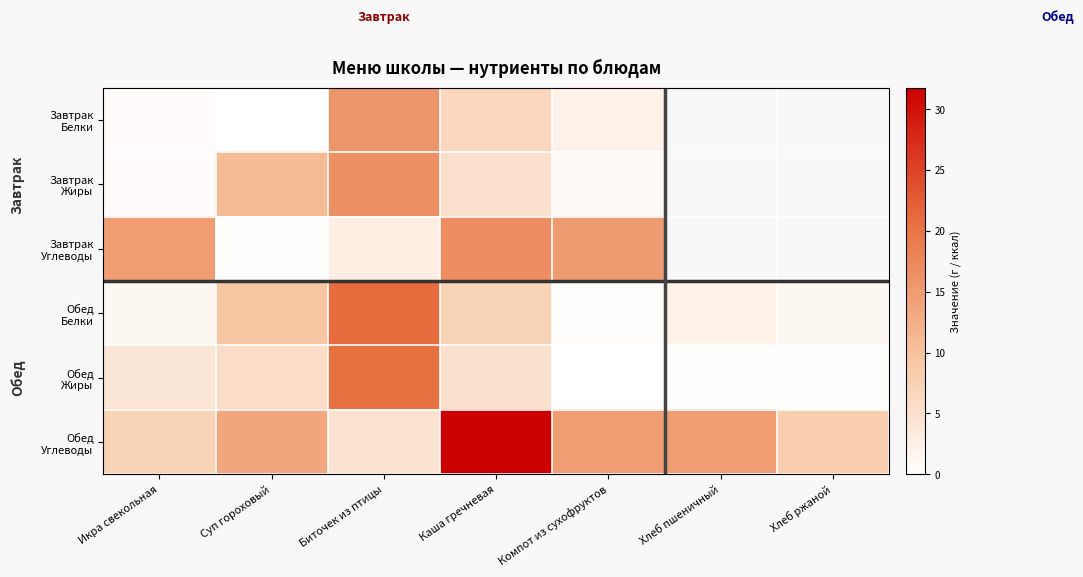

How many values in Завтрак Белки are above zero?

5